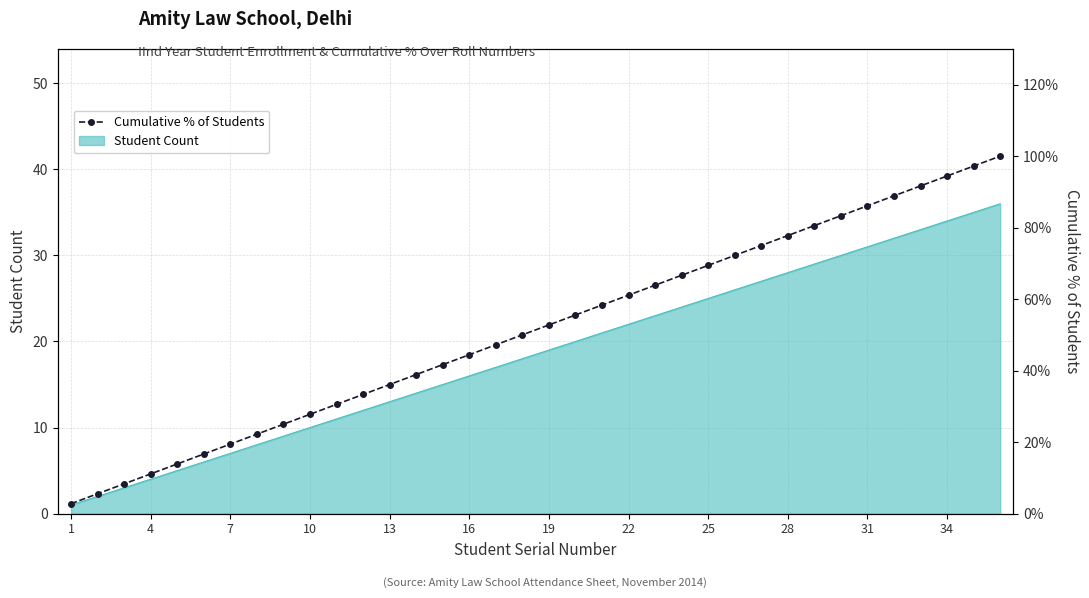

Which label corresponds to the smallest value in the chart?

1